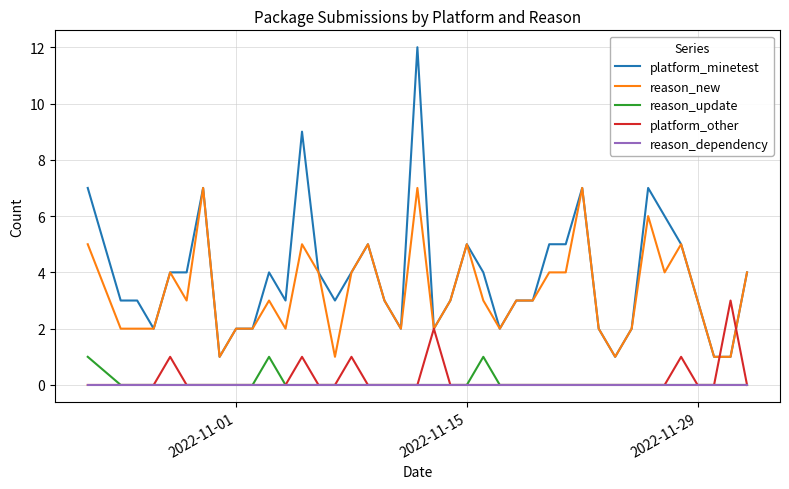

True or false: reason_new and reason_dependency cross at least once.

False